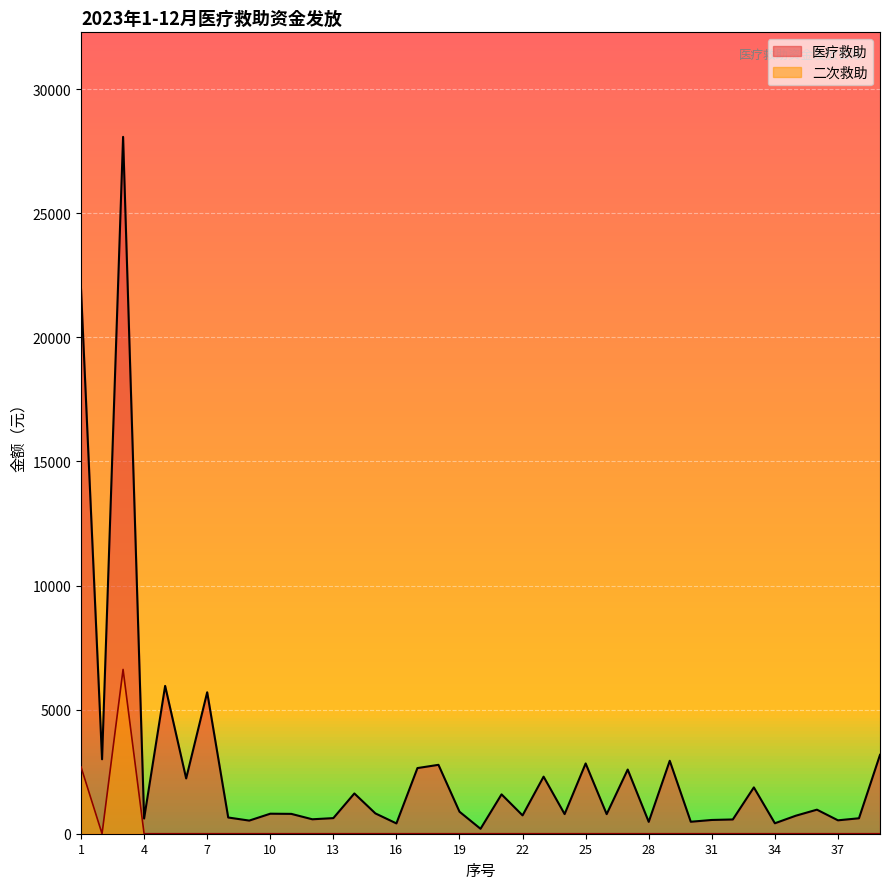

Which label corresponds to the smallest value in the chart?

2